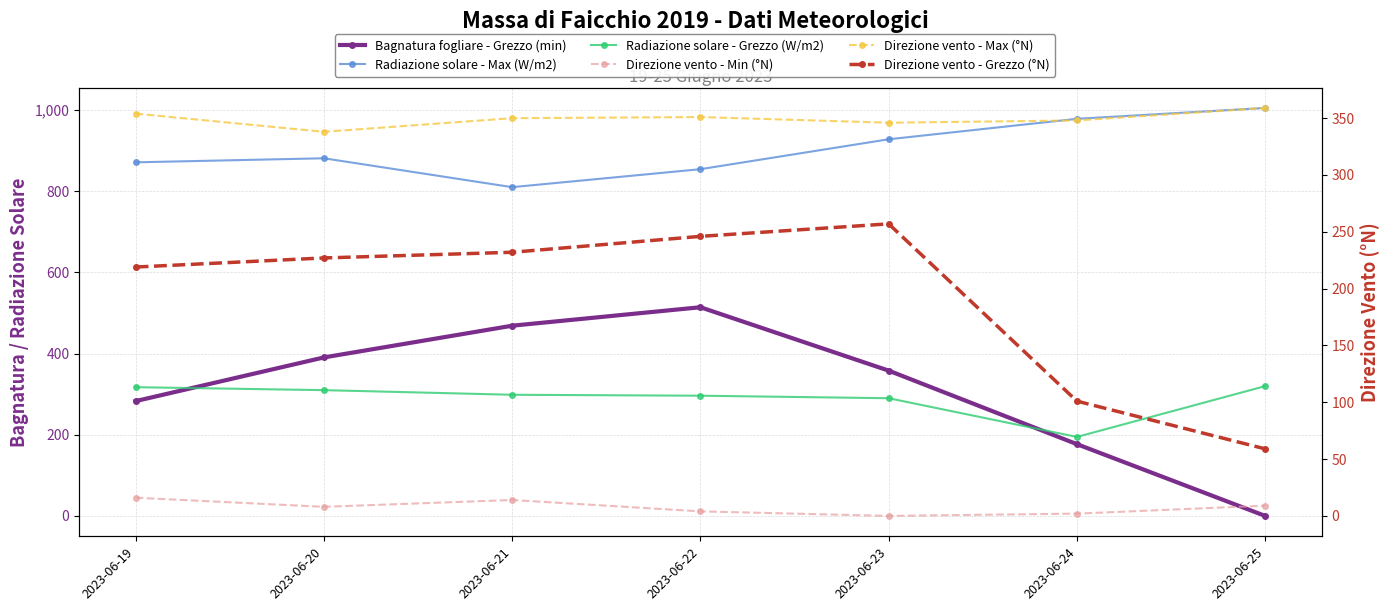

How many data points in Direzione vento - Min (°N) are less than 8?

3